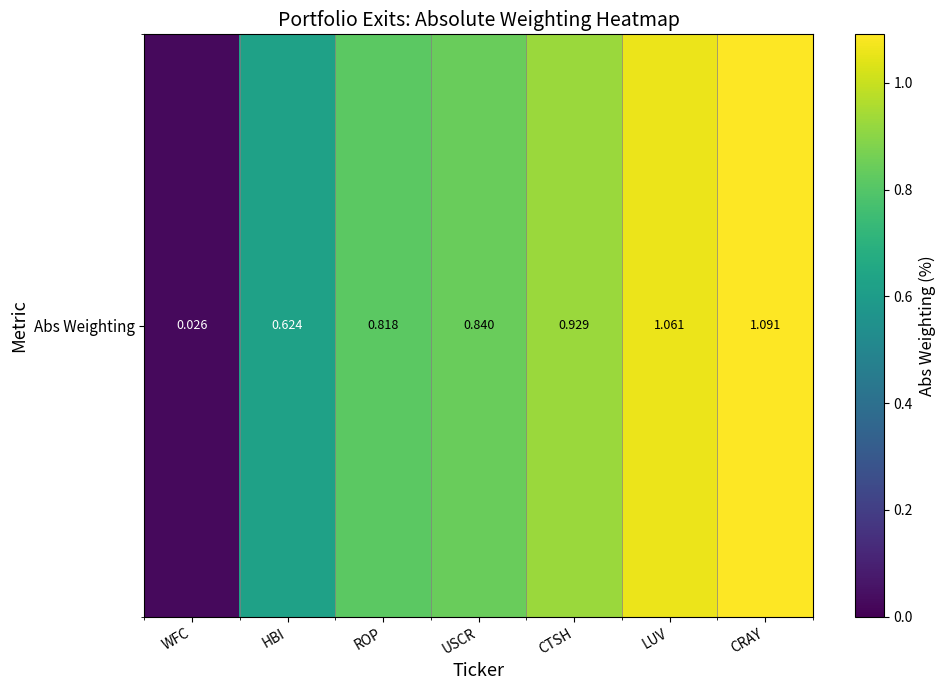

At which label is the value closest to 0?

WFC